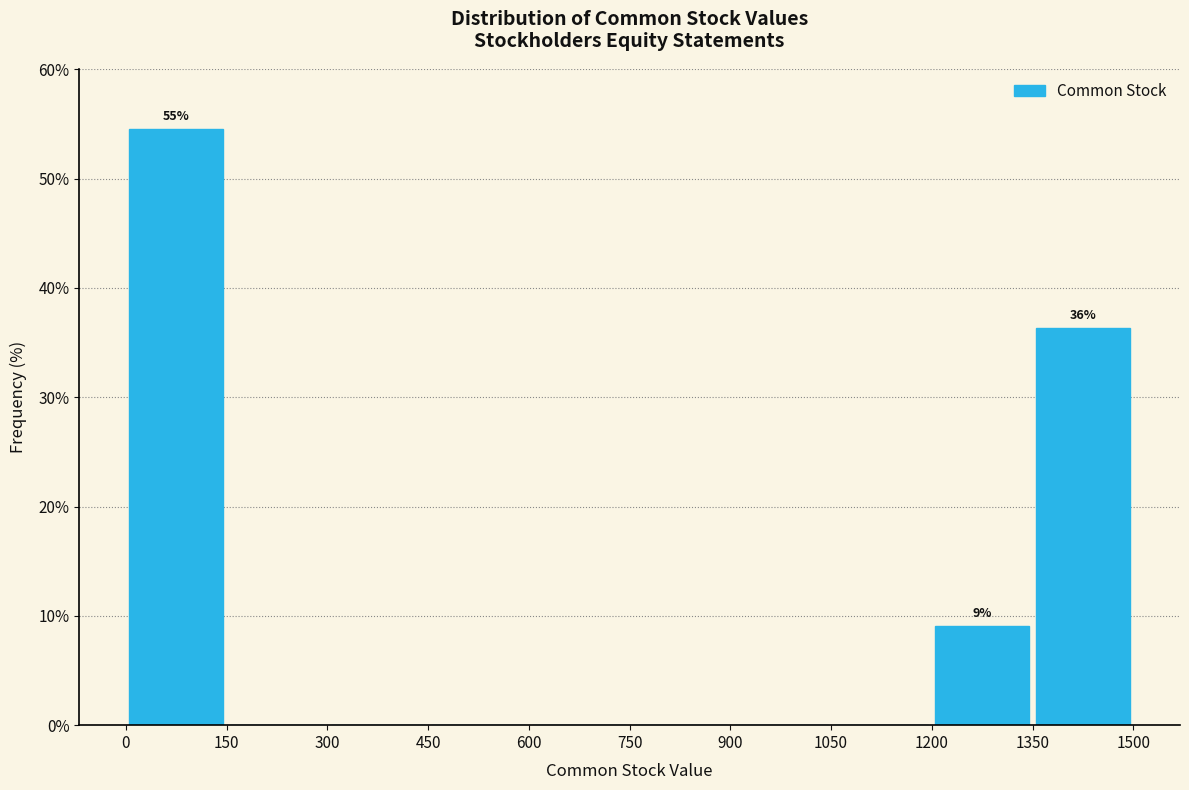

Which range on the x-axis has the tallest bar?

0 to 150